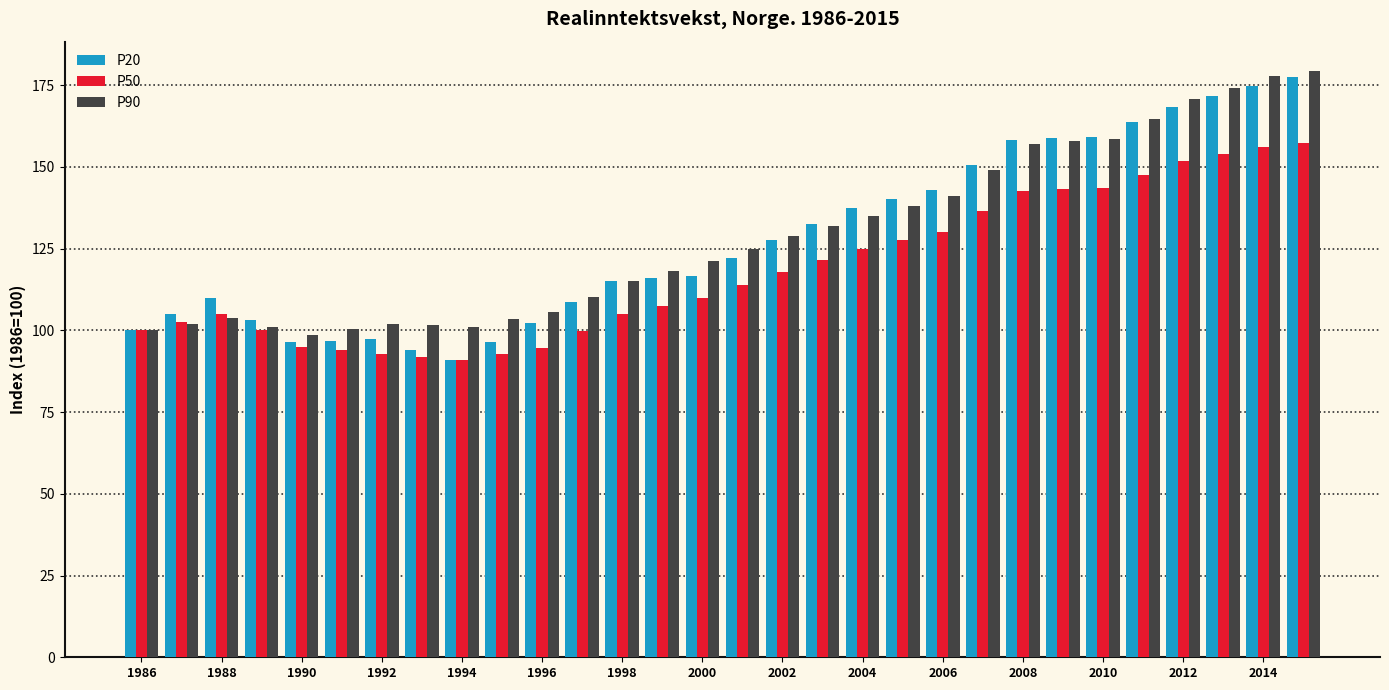

Which series has the largest range (max minus min)?

P20